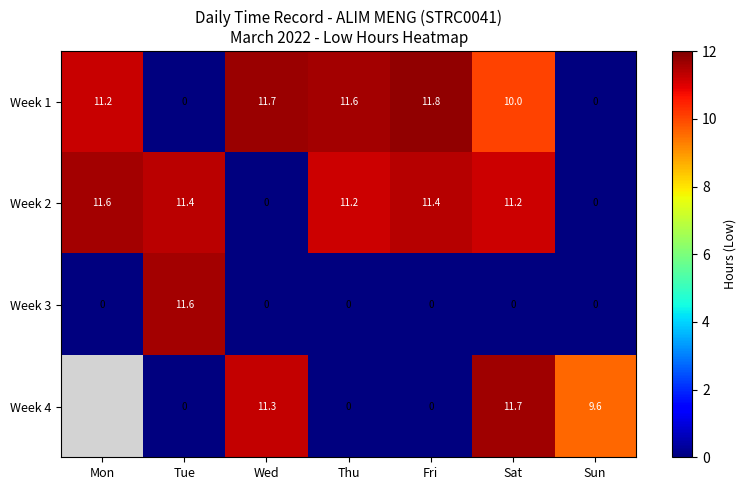

What is the spread (max minus min) of values at Sun?

9.6